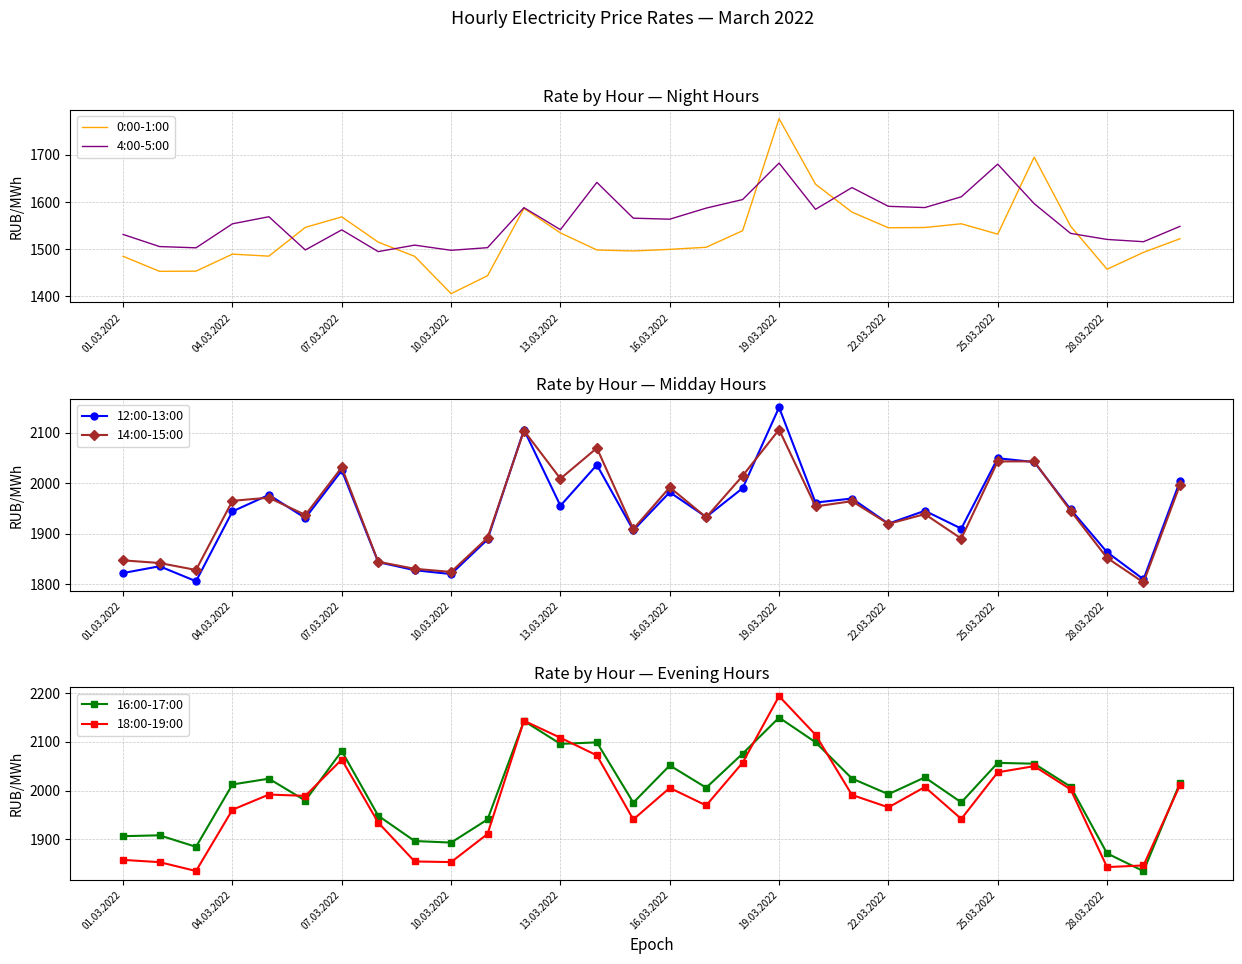

Is it true that 4:00-5:00 equals 936.8 at 25.03.2022?

False